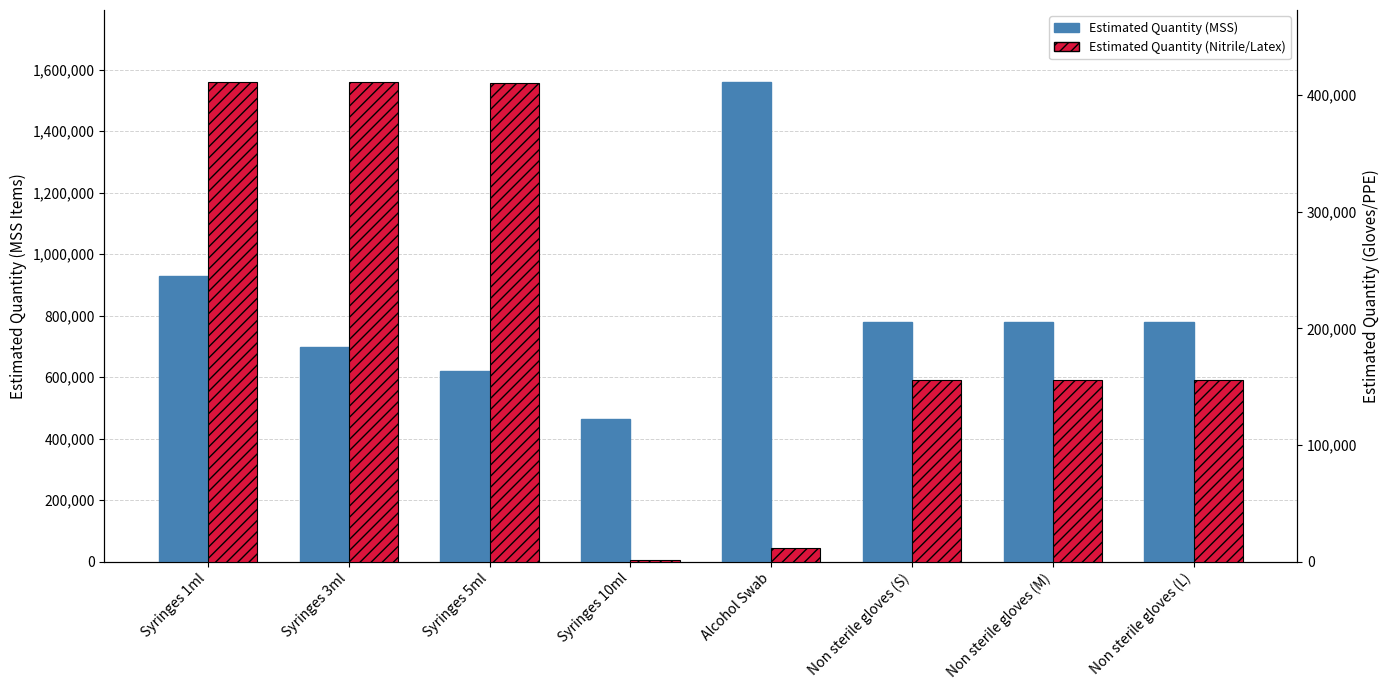

Rank the series at Non sterile gloves (S) from highest to lowest value.

Estimated Quantity (MSS), Estimated Quantity (Nitrile/Latex)